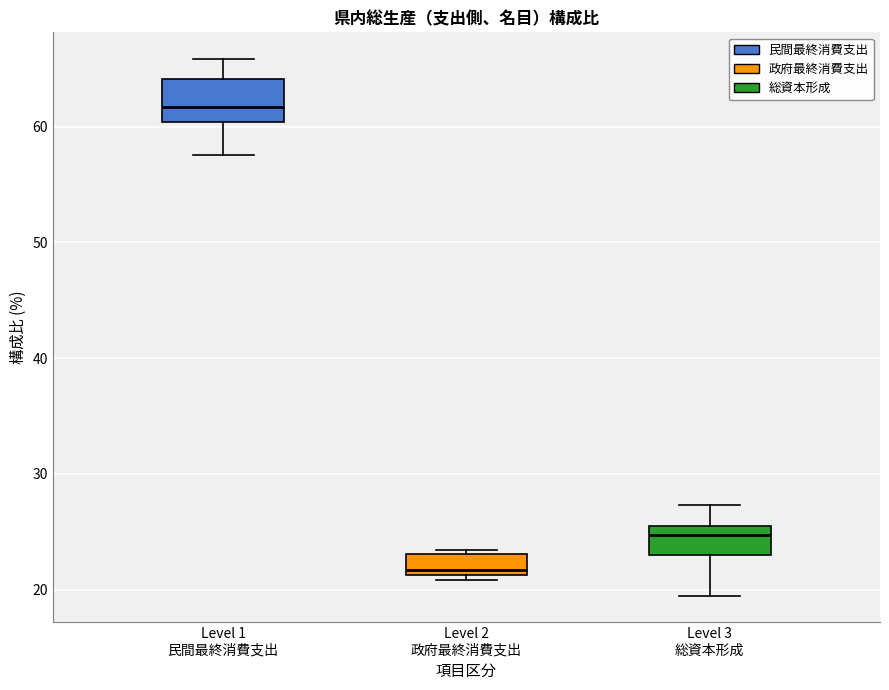

Which box's median line is the highest?

Level 1 民間最終消費支出